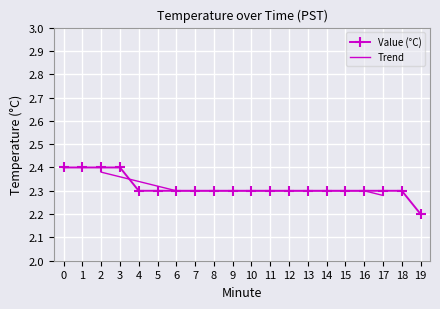

The value at 14 is 3.0. True or false?

False